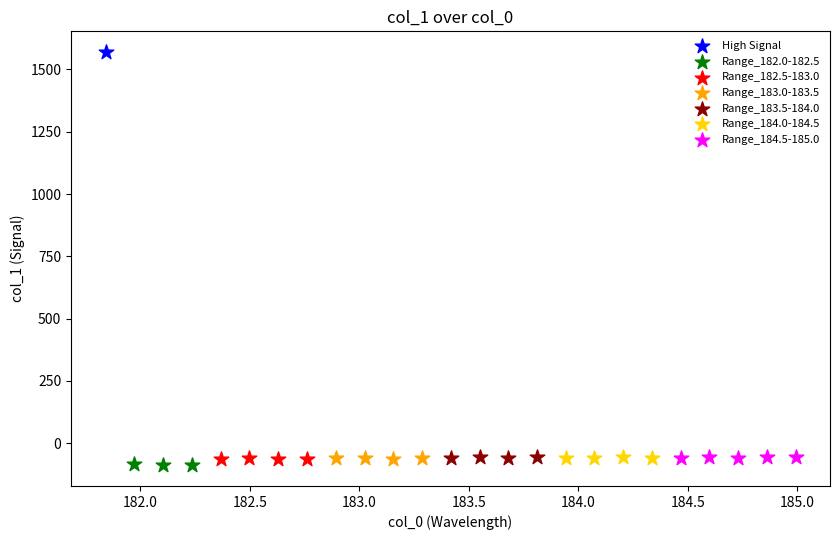

What are all the series names shown in the legend?

High Signal, Range_182.0-182.5, Range_182.5-183.0, Range_183.0-183.5, Range_183.5-184.0, Range_184.0-184.5, Range_184.5-185.0